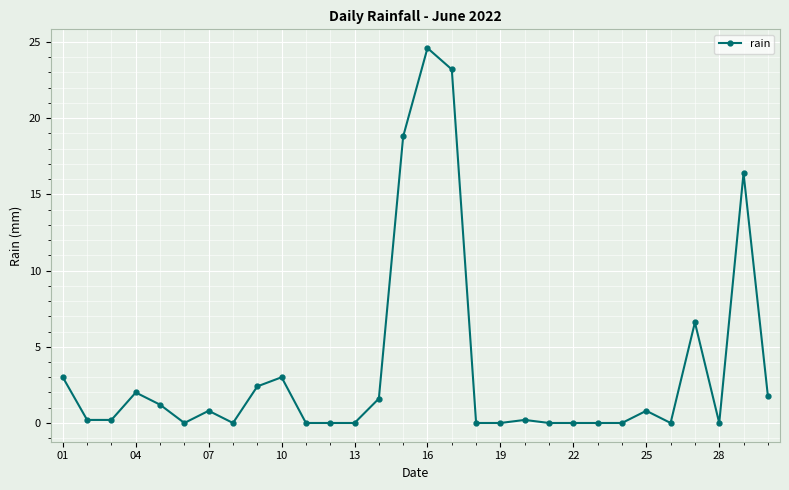

What is the maximum value shown in the chart?

24.6